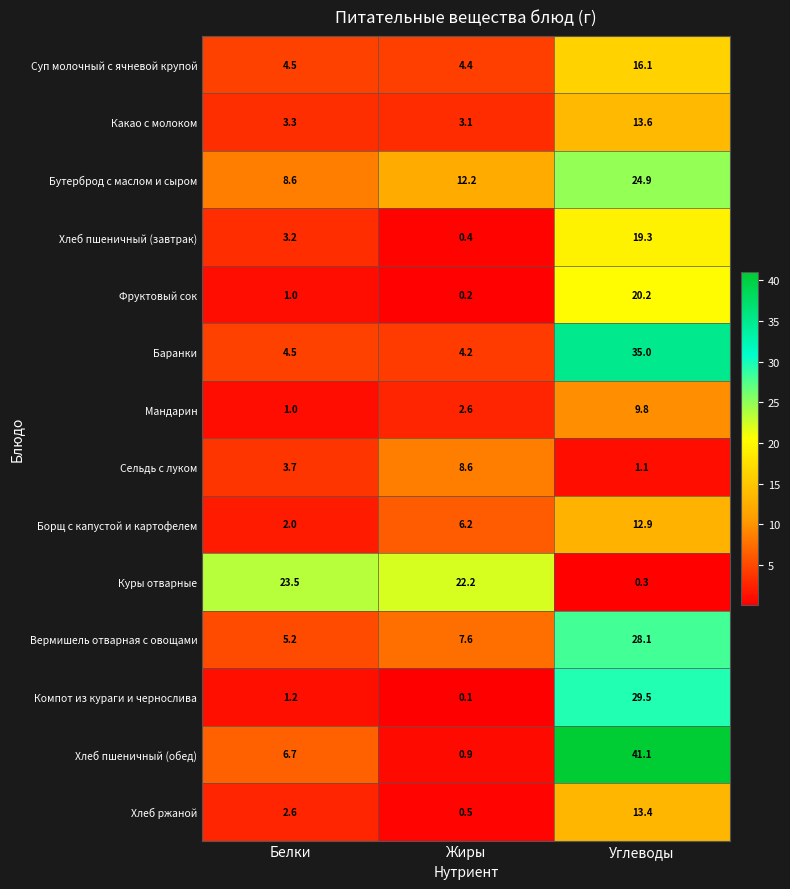

Is the value of Баранки at Жиры greater than the value of Хлеб пшеничный (обед) at Белки?

No